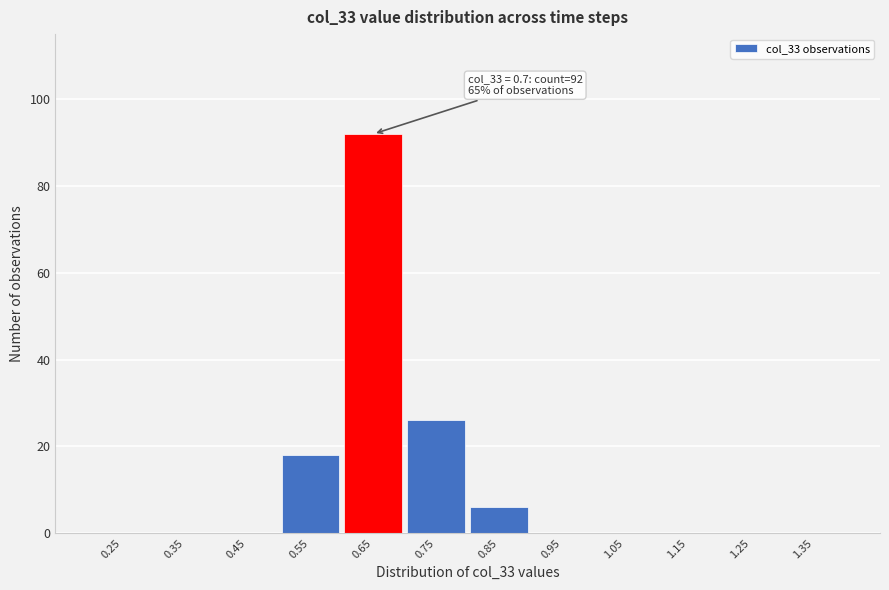

Reading right to left, transcribe all the data shown in this chart.

1.35=0	1.25=0	1.15=0	1.05=0	0.95=0	0.85=6	0.75=26	0.65=92	0.55=18	0.45=0	0.35=0	0.25=0